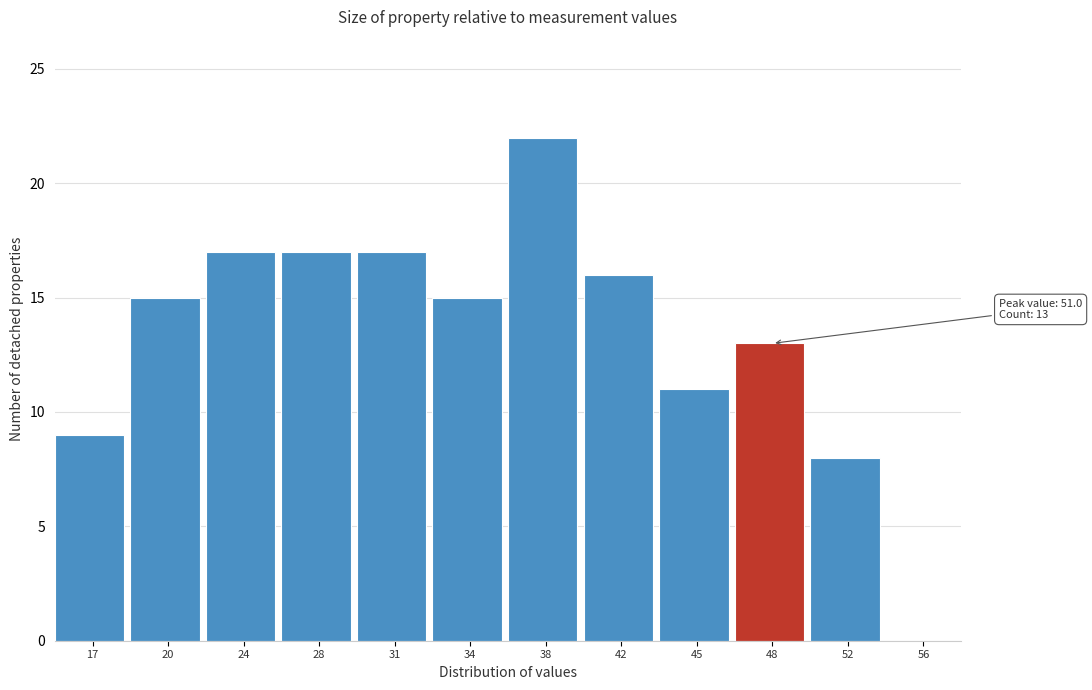

Reading right to left, extract all data points from this chart.

56=0	52=8	48=13	45=11	42=16	38=22	34=15	31=17	28=17	24=17	20=15	17=9